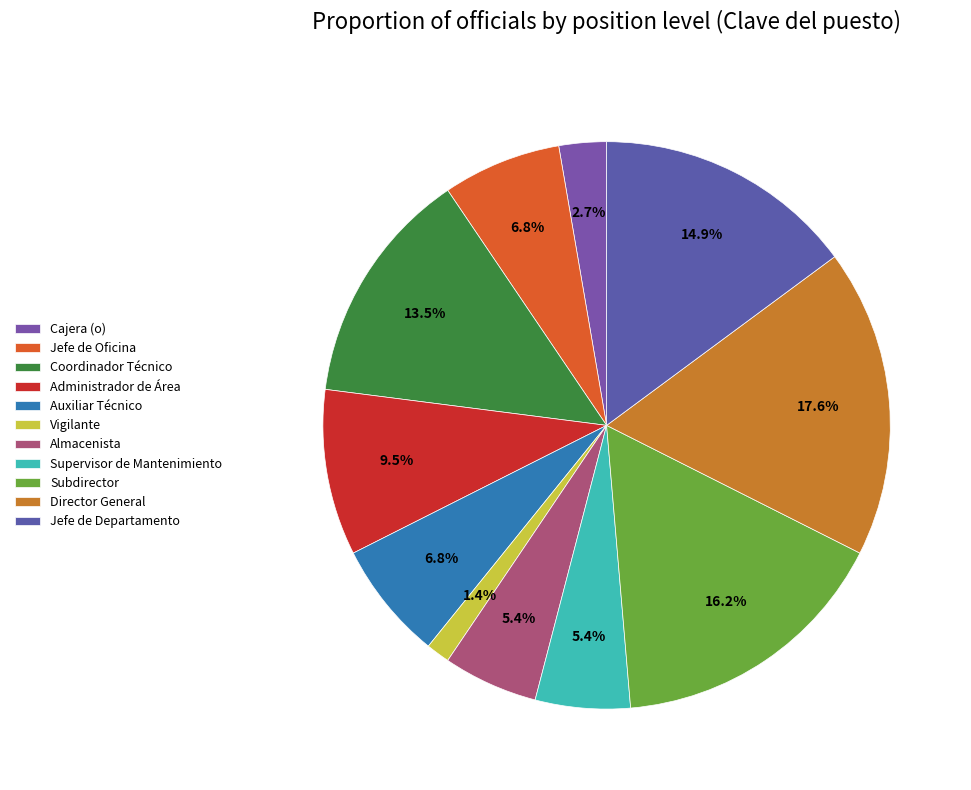

How many slices are in this pie chart?

11